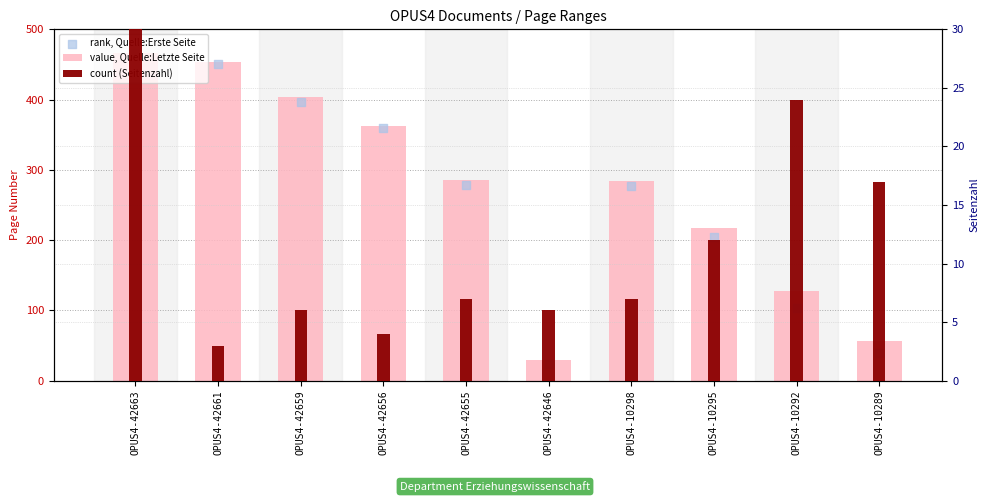

Is the value of count (Seitenzahl) at OPUS4-42659 greater than the value of rank, Quelle:Erste Seite at OPUS4-10289?

No